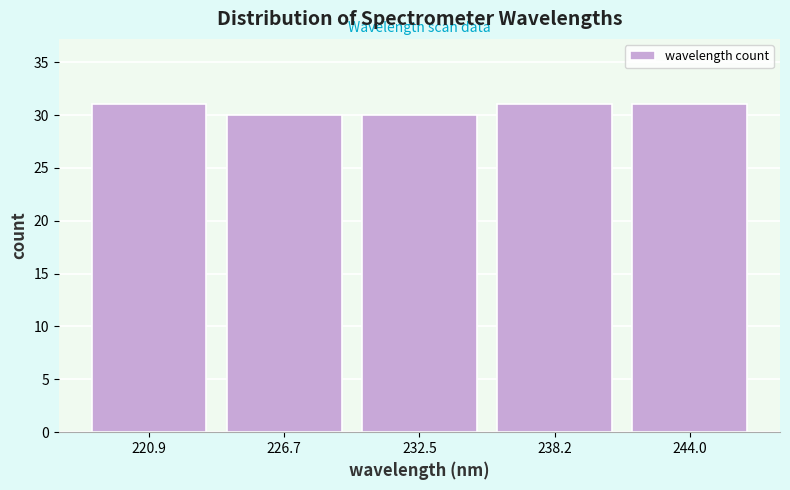

What is the height of the bar covering 241 to 247 on the x-axis? Neither the bar edges nor the heights are printed on the chart, so give them approximately, as read against the axes.

31